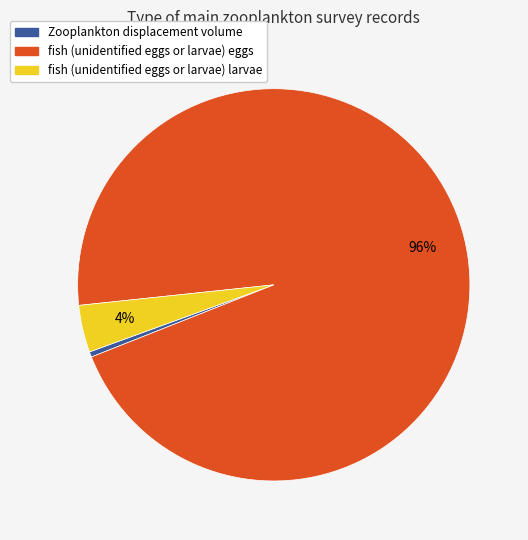

How many segments does this pie chart have?

3